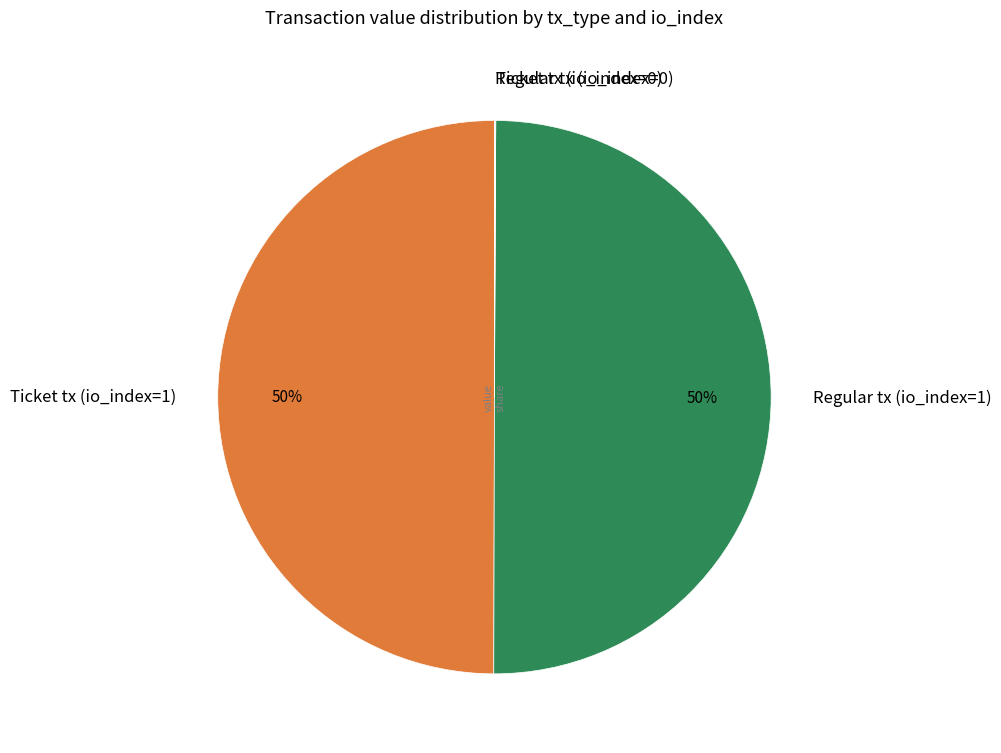

The Ticket tx (io_index=1) slice represents 50% of the pie. True or false?

True